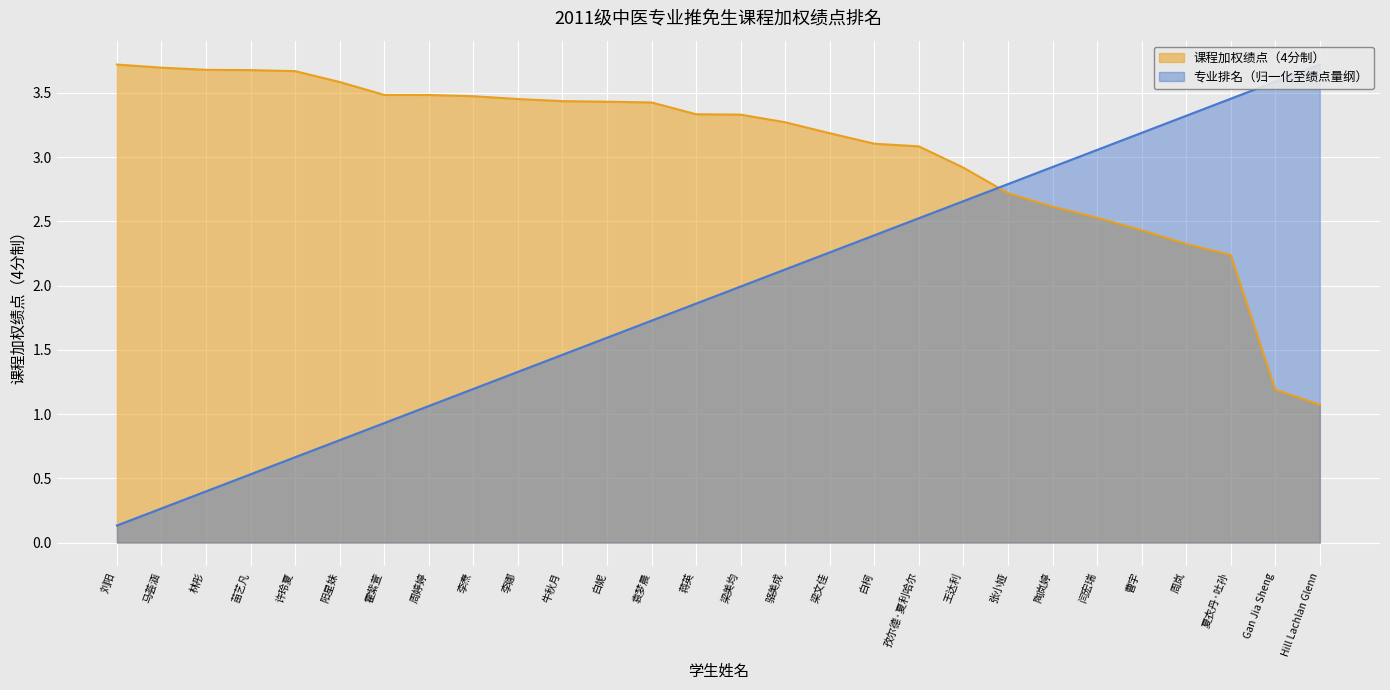

The value of 课程加权绩点（4分制） at 白妮 is 5.0. True or false?

False